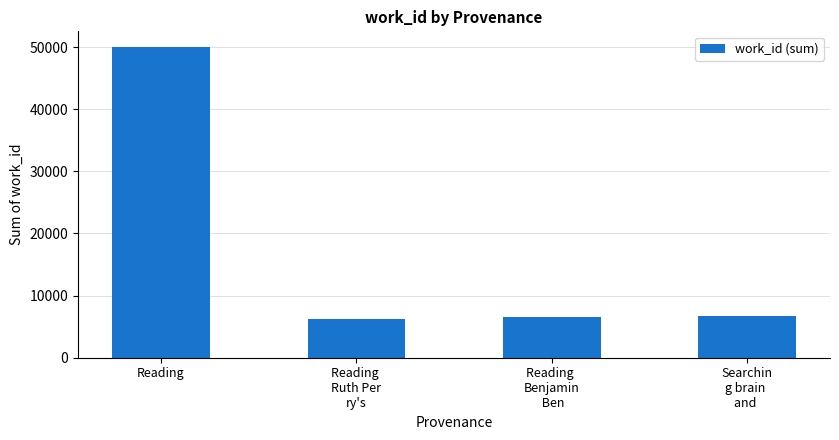

What is the maximum value shown in the chart?

50031